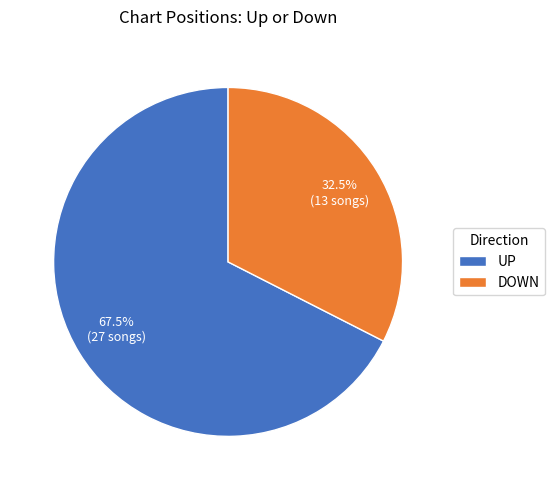

What is the largest slice in the pie chart?

UP